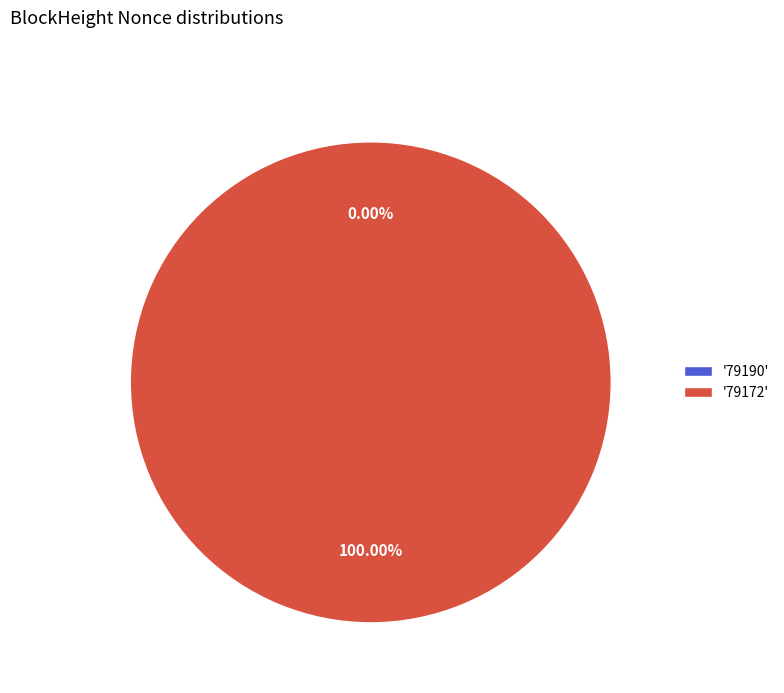

The 79172 slice represents 99% of the pie. True or false?

False